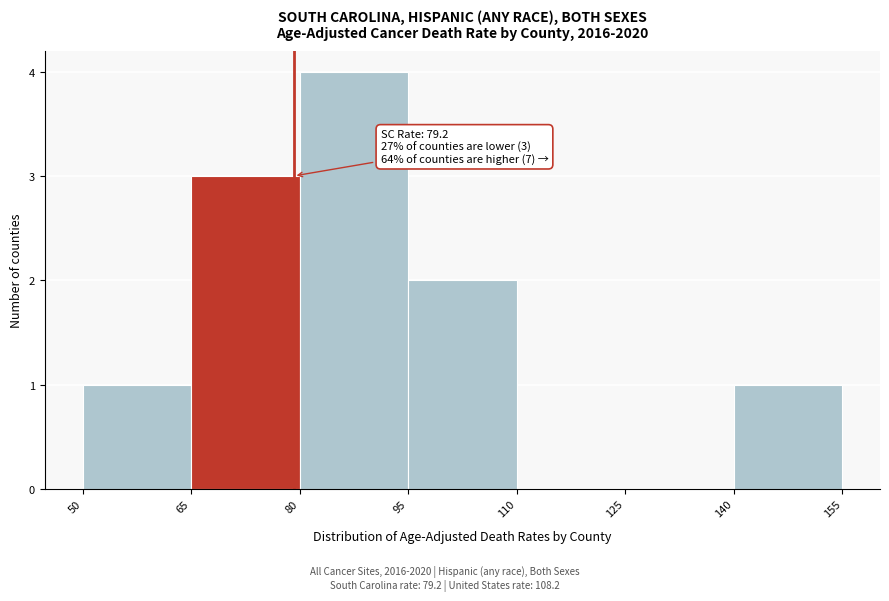

Which range on the x-axis has the tallest bar?

80 to 95